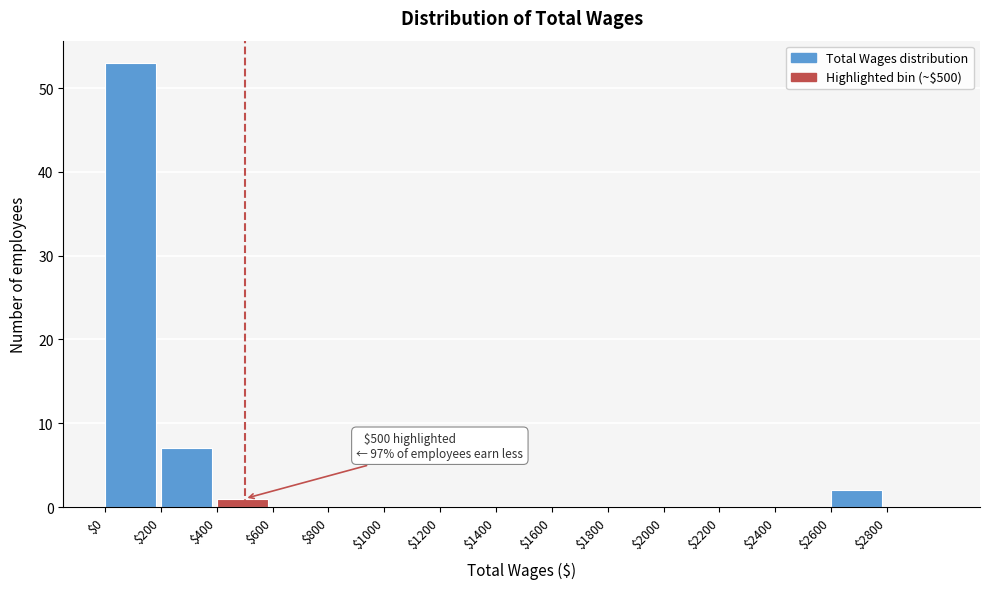

Over which range of the x-axis is the bar tallest?

0 to 200